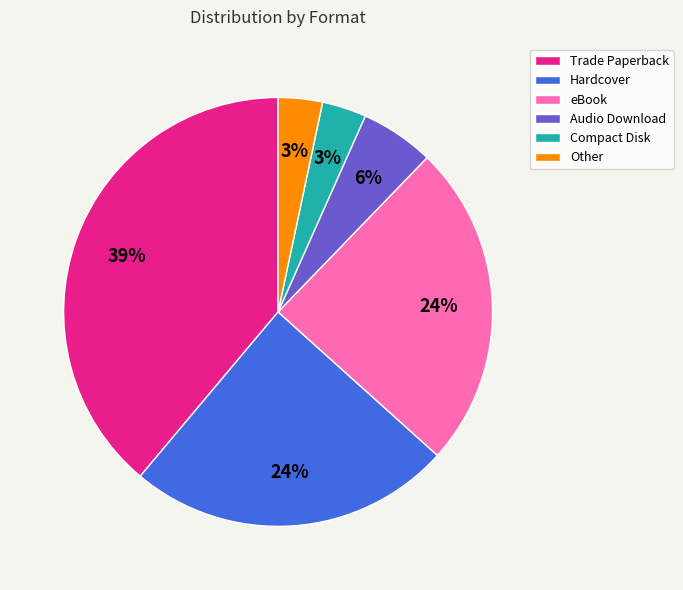

To the nearest percent, what percentage of the pie is Compact Disk?

3%